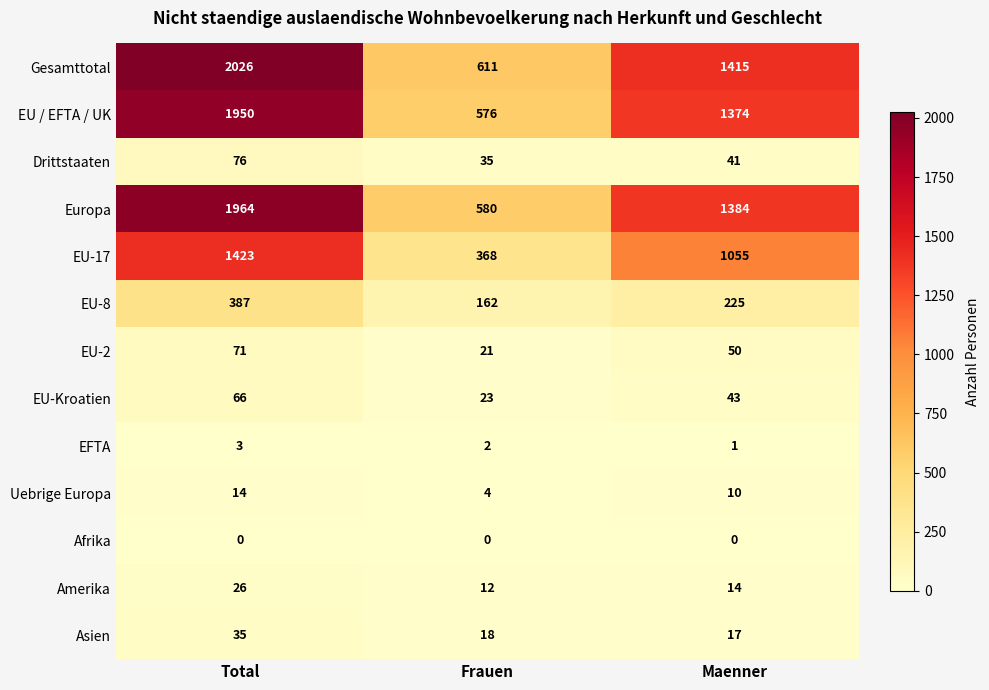

What is the approximate value of EU-8 at Maenner, to the nearest 5?

225